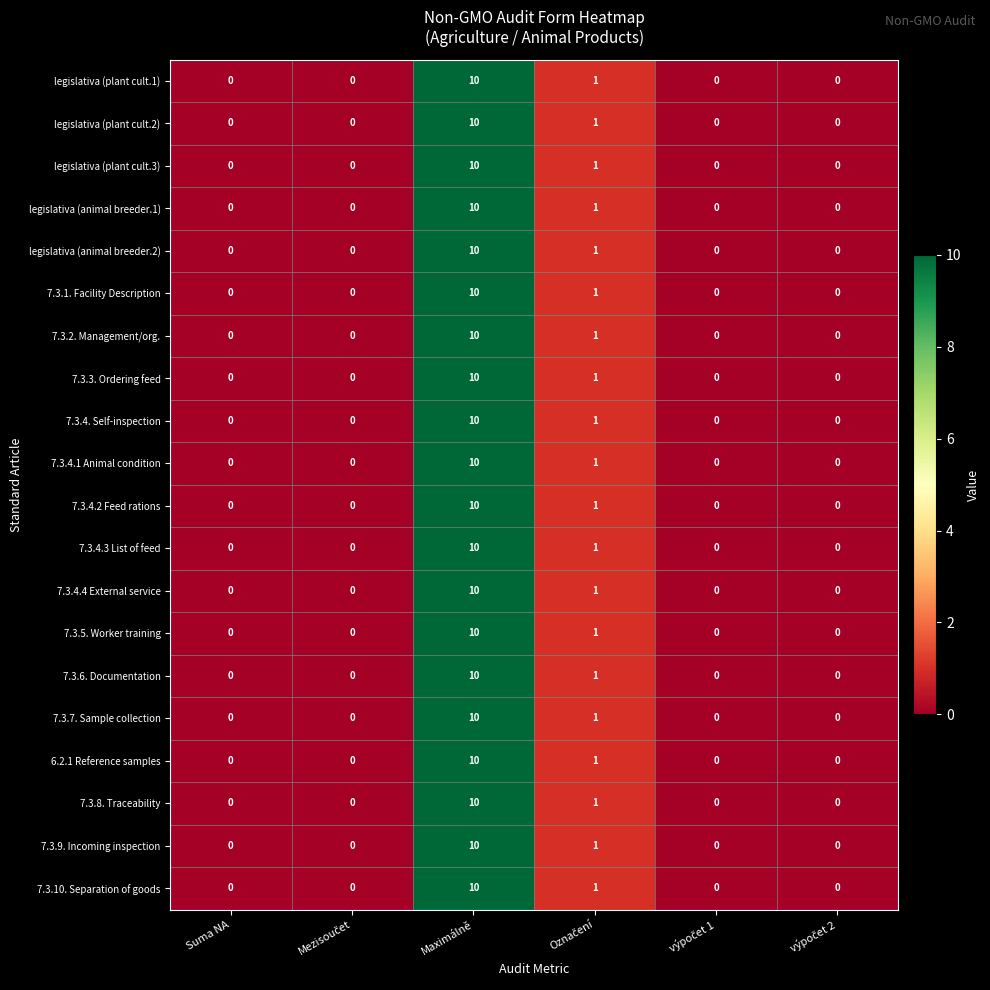

What is the greatest value displayed?

10